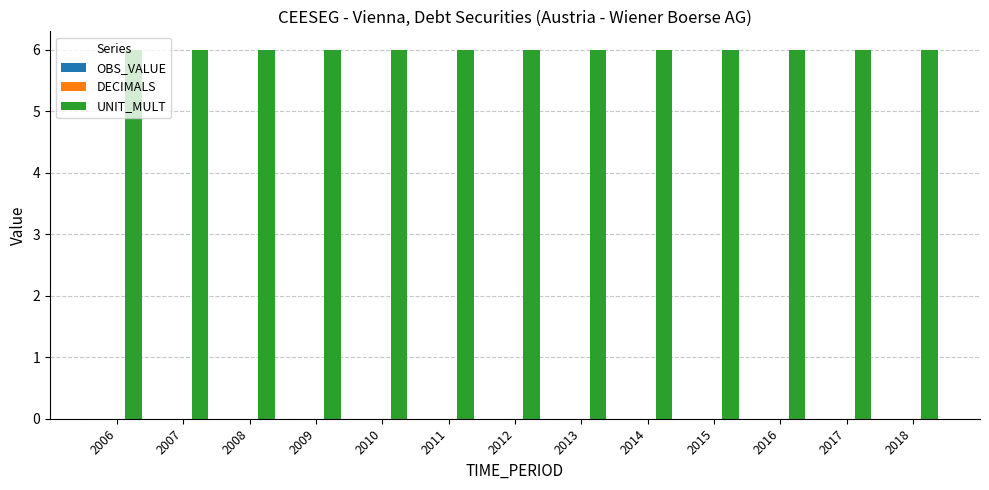

Between 2011 and 2017, which is larger?

2011